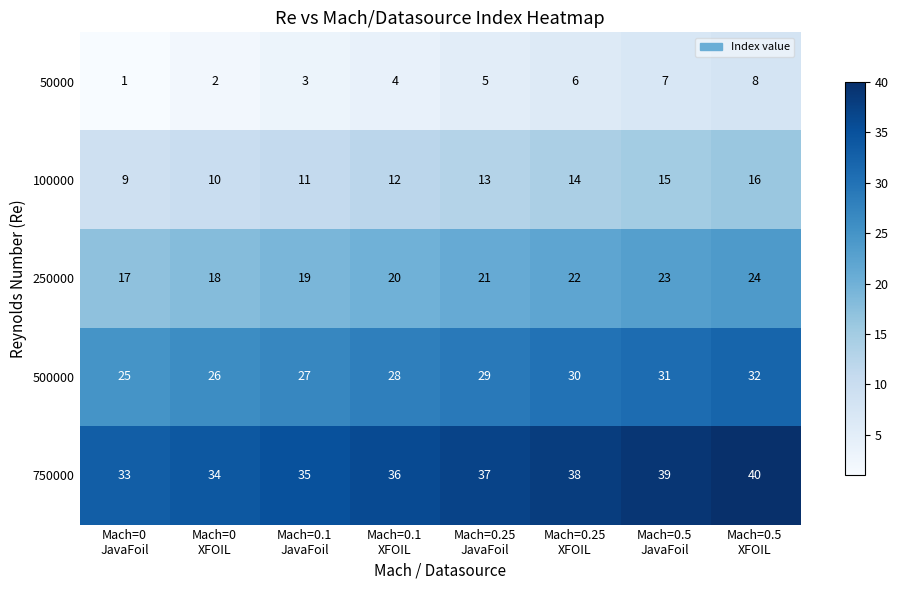

What is the total value across all series at Mach=0.1
XFOIL?

100